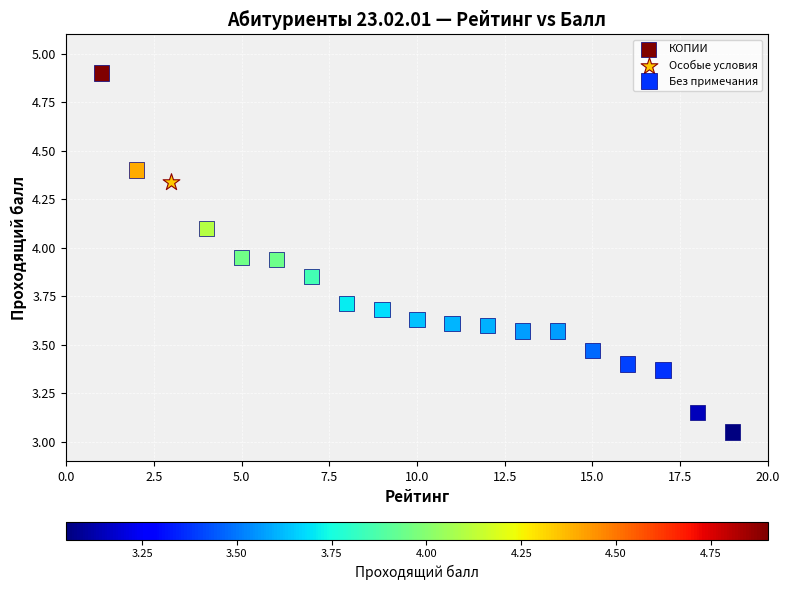

What are all the series names shown in the legend?

КОПИИ, Особые условия, Без примечания